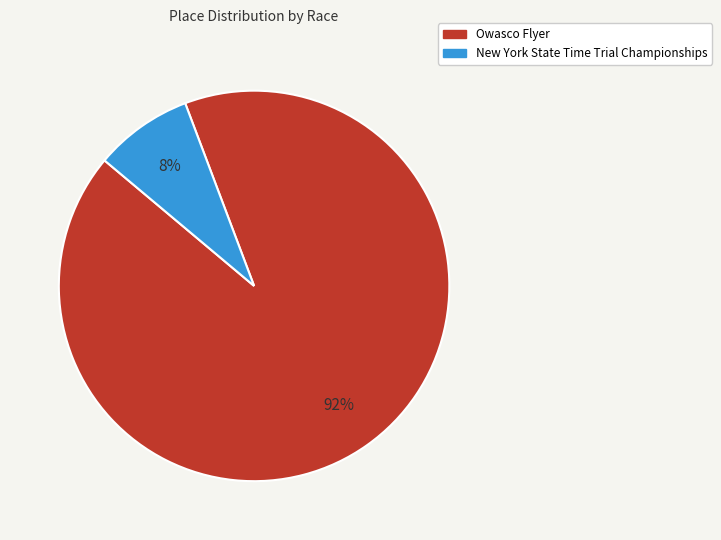

Does any single category account for the majority?

Yes